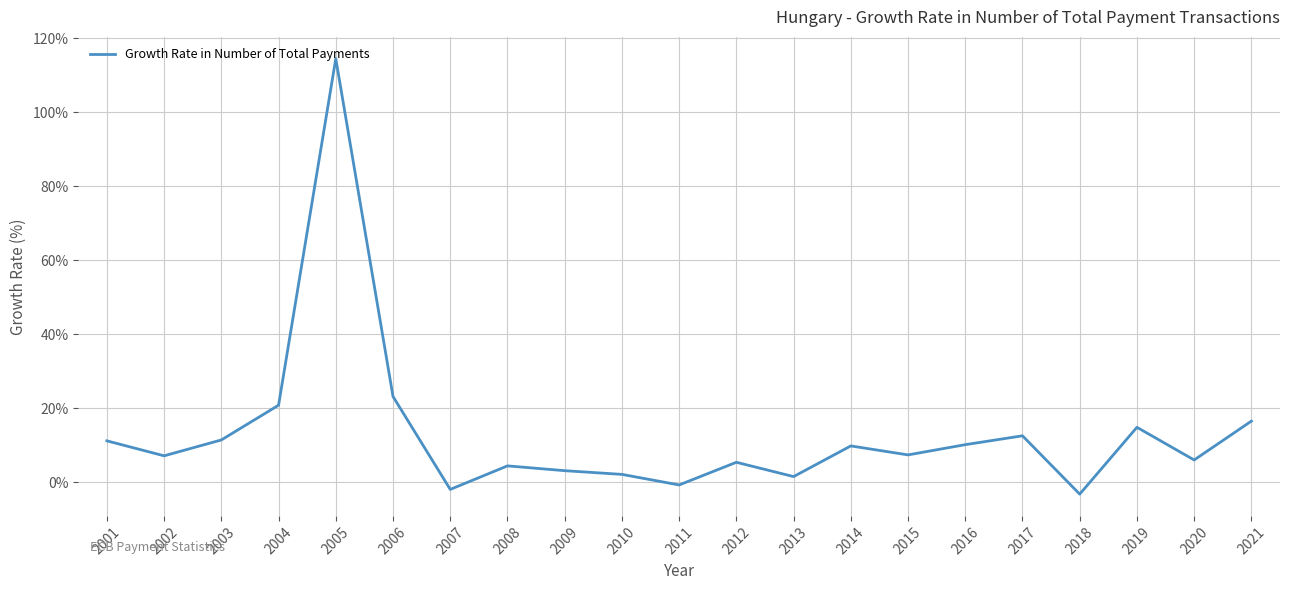

What is the greatest value displayed?

114.5